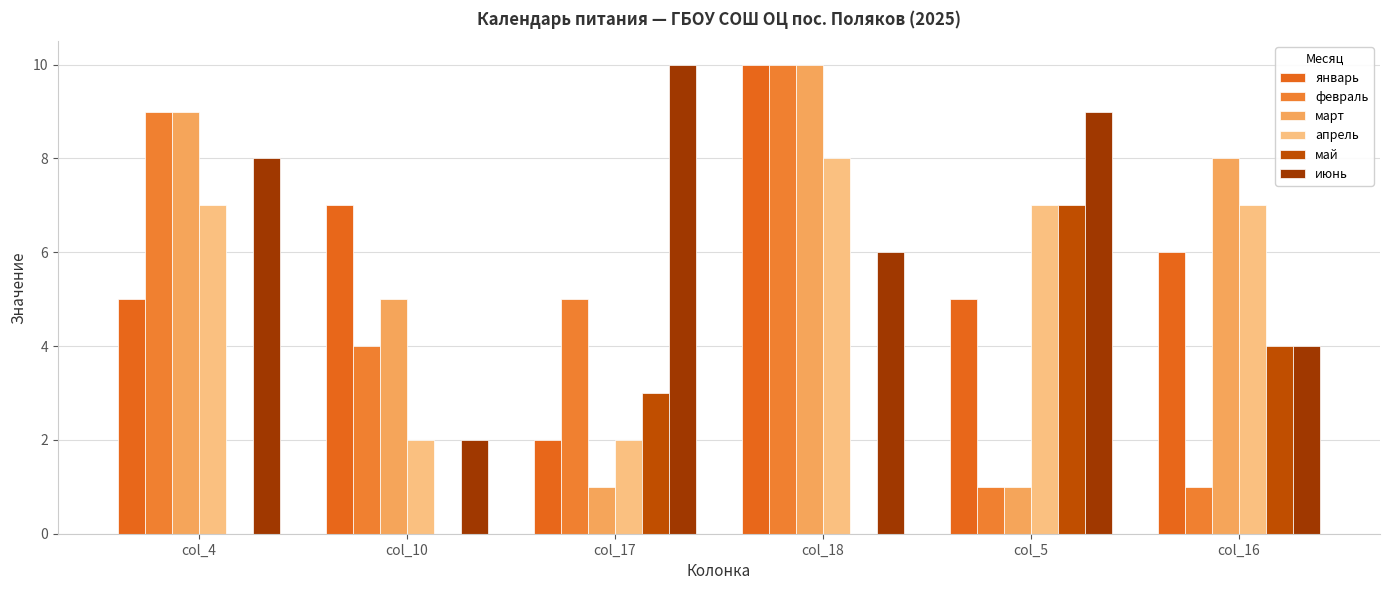

What is the spread (max minus min) of values at col_4?

9